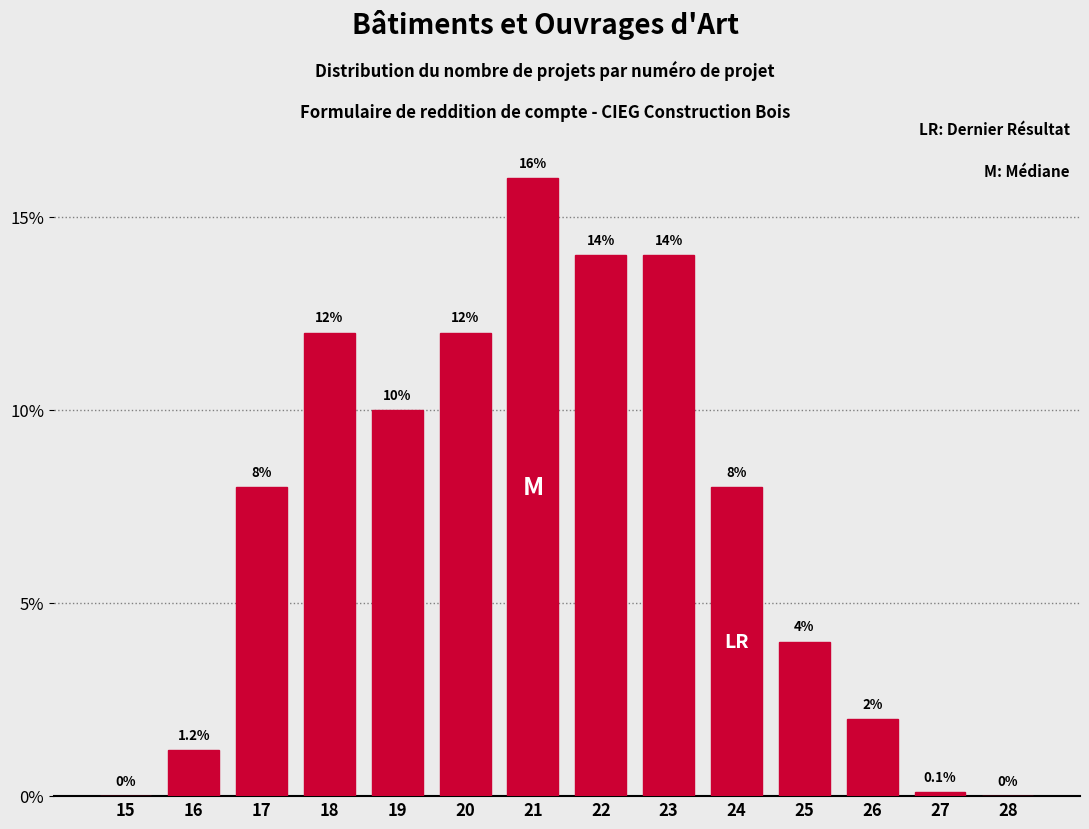

Reading left to right, transcribe all the data shown in this chart.

15=0.0	16=1.2	17=8.0	18=12.0	19=10.0	20=12.0	21=16.0	22=14.0	23=14.0	24=8.0	25=4.0	26=2.0	27=0.1	28=0.0